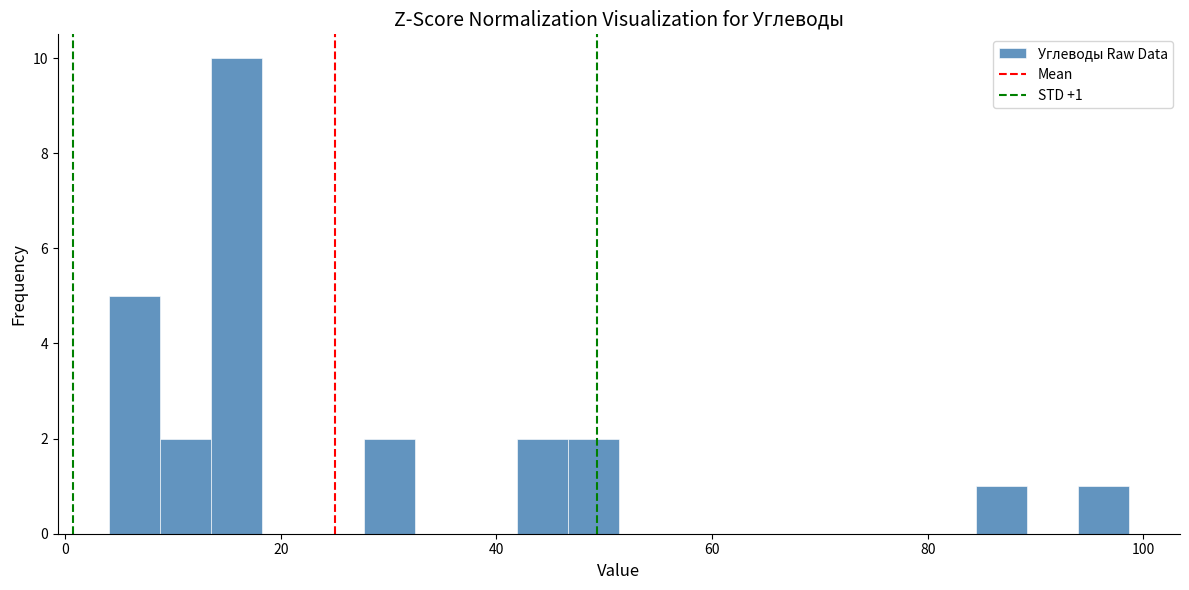

Around what value on the x-axis is the tallest bar? Give the approximate position of its centre, as read against the axis.

16